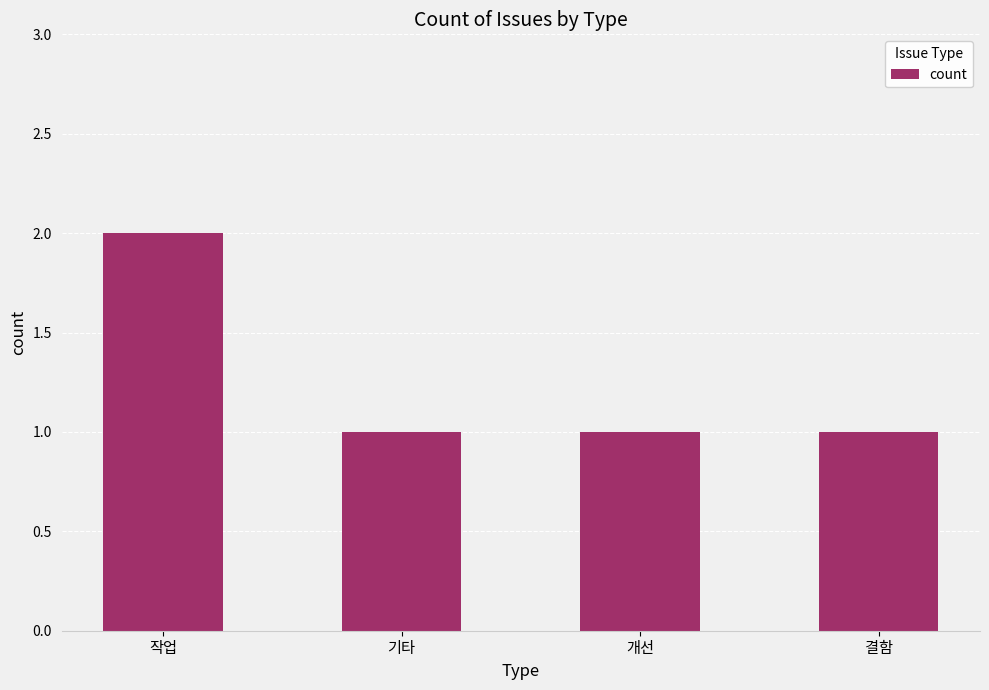

What position from the right is 개선?

2